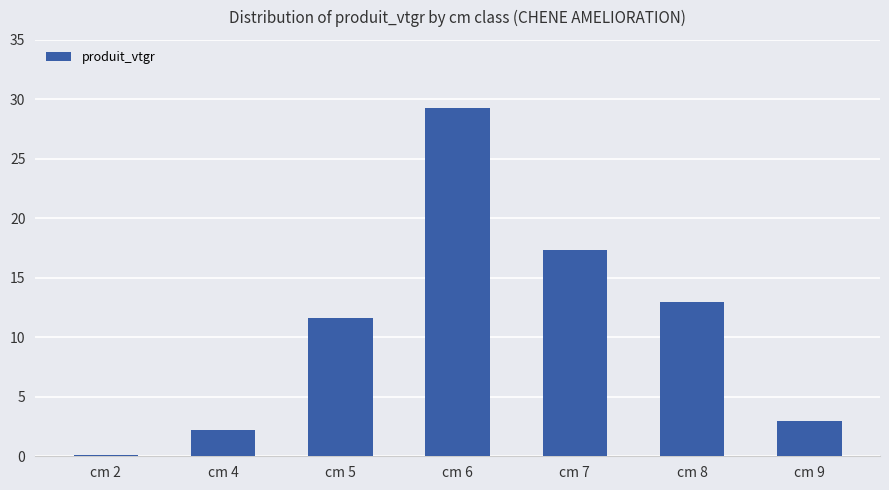

Rank the categories by value from highest to lowest.

cm 6, cm 7, cm 8, cm 5, cm 9, cm 4, cm 2